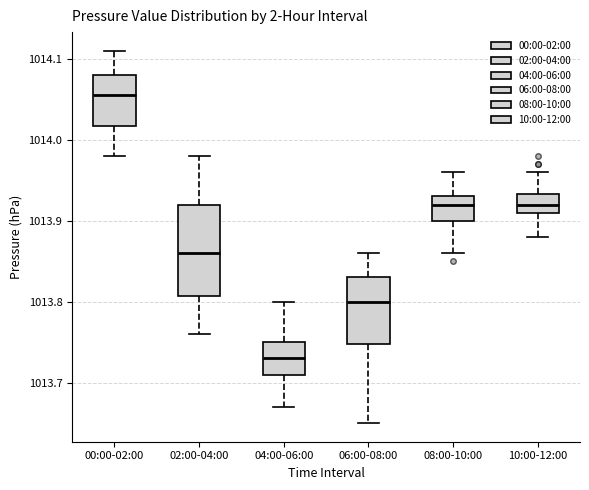

Which box has the lowest median line?

04:00-06:00